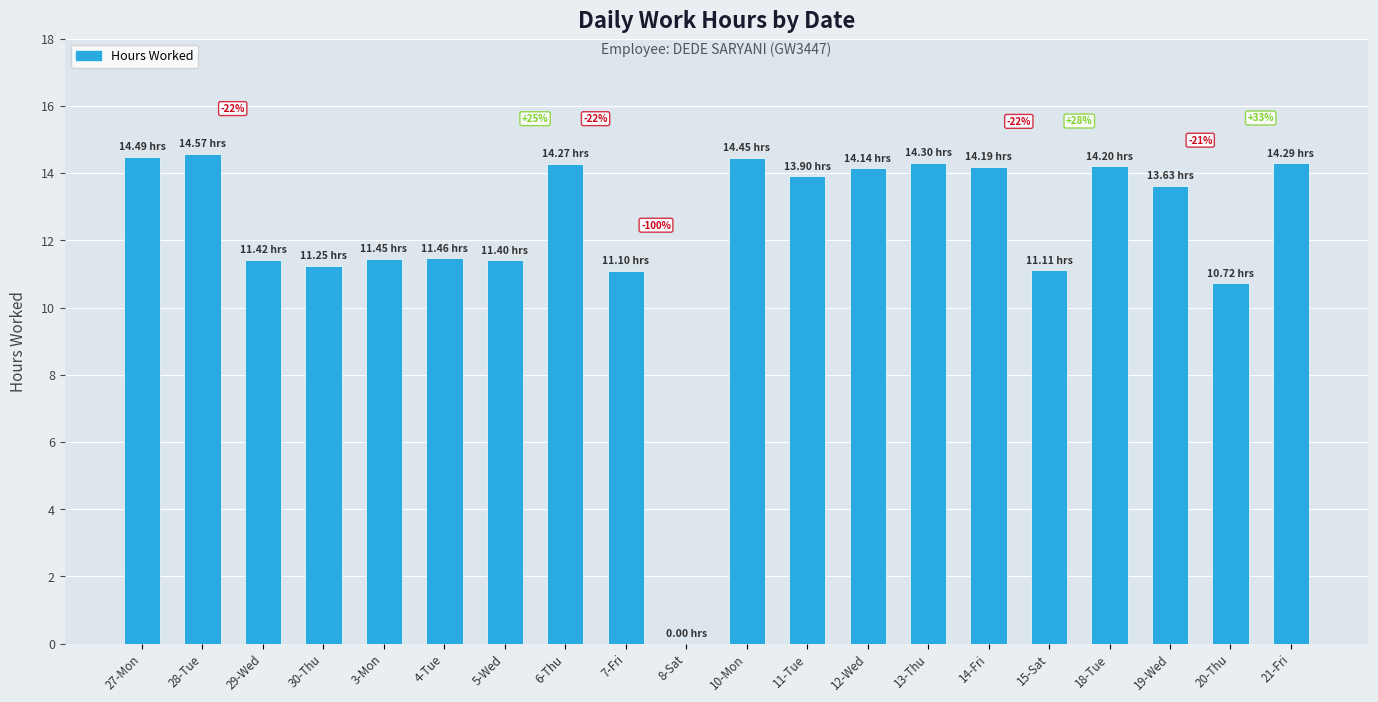

The value at 12-Wed is 6.7. True or false?

False